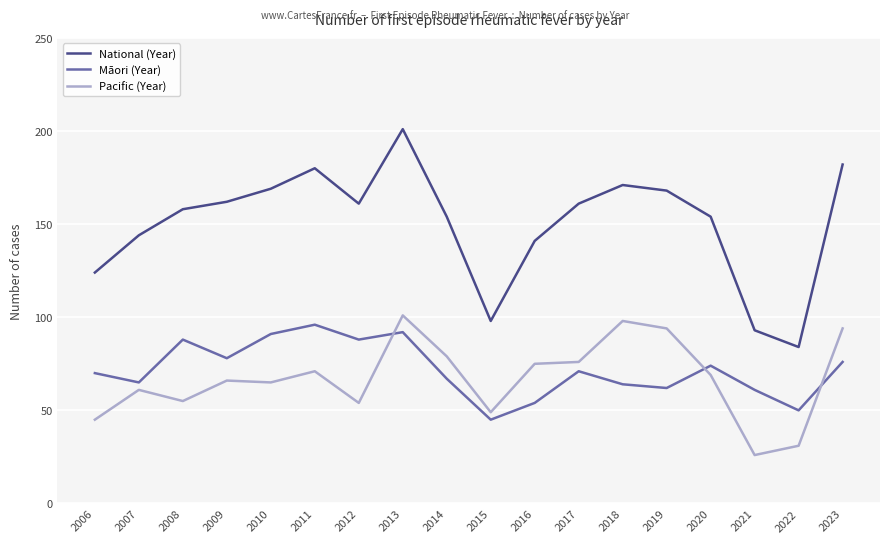

At 2006, list the series in order from largest to smallest.

National (Year), Māori (Year), Pacific (Year)